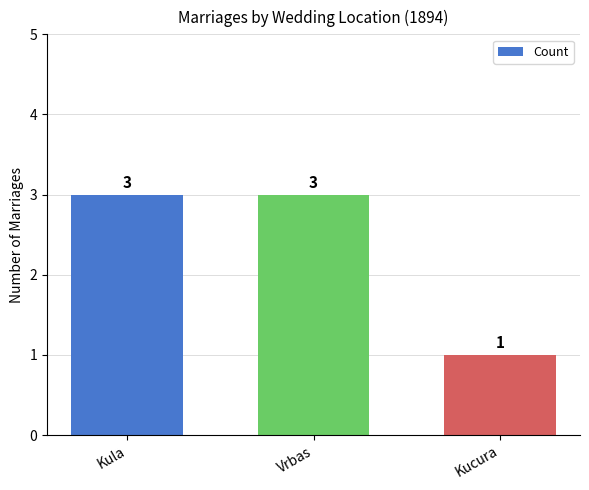

What is the average value?

2